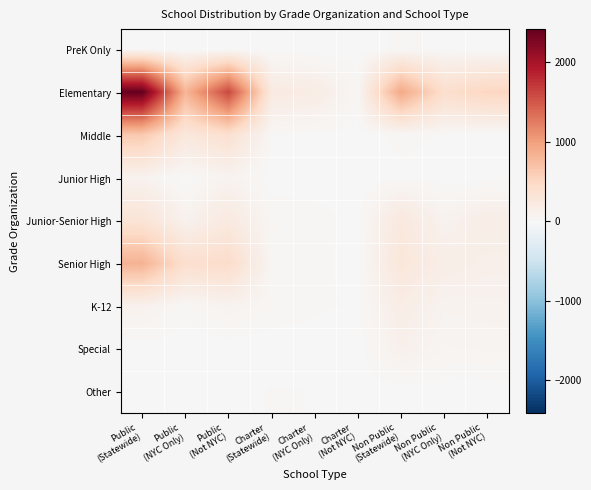

How many categories are shown in the chart?

9